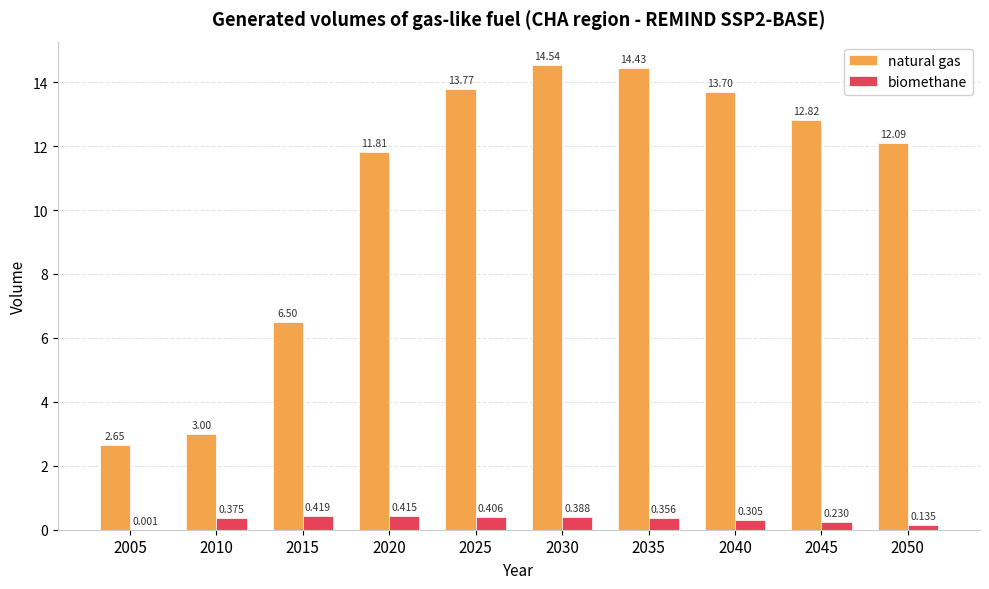

The natural gas series shows 8.6 at 2045. True or false?

False